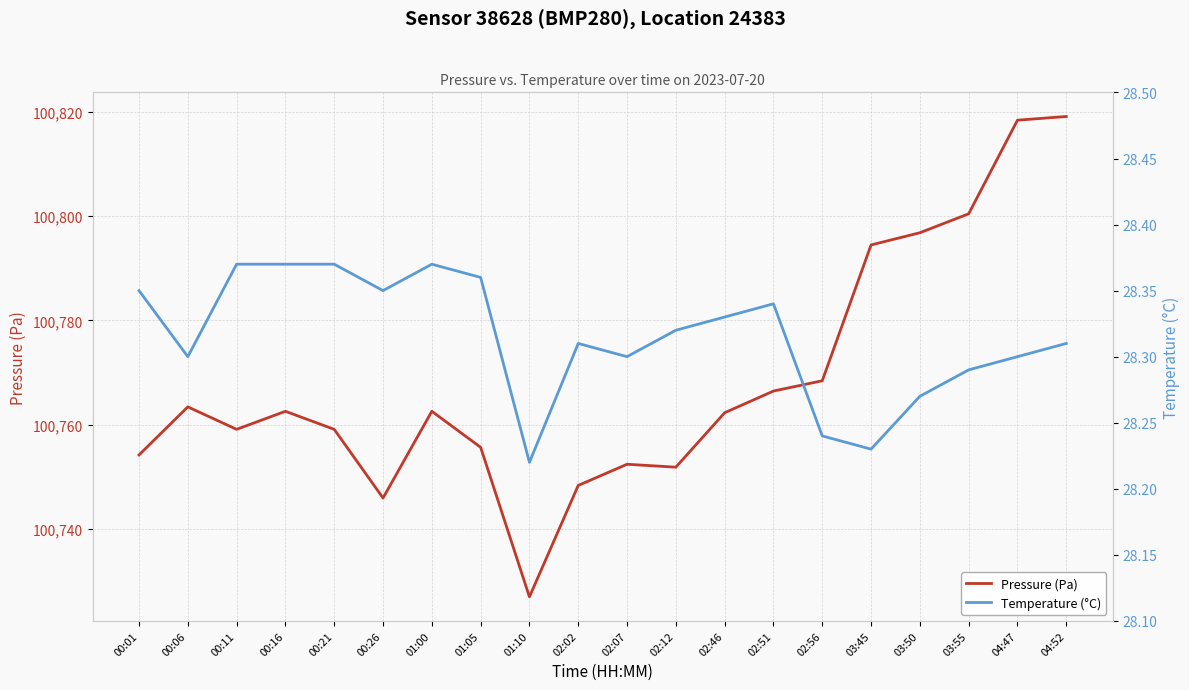

Which series has the widest spread of values?

Pressure (Pa)